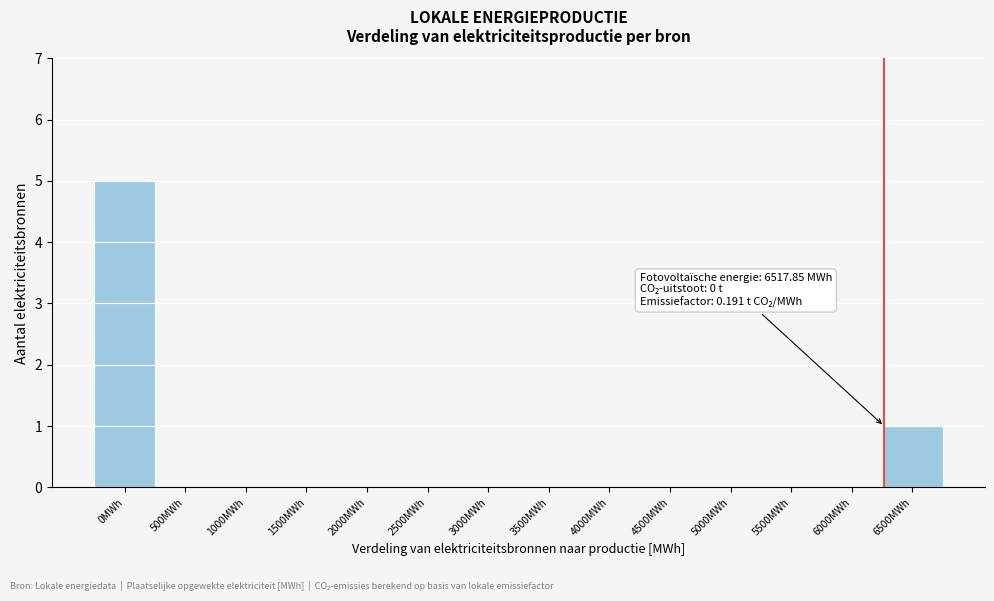

Reading left to right, transcribe all the data shown in this chart.

0MWh=5	500MWh=0	1000MWh=0	1500MWh=0	2000MWh=0	2500MWh=0	3000MWh=0	3500MWh=0	4000MWh=0	4500MWh=0	5000MWh=0	5500MWh=0	6000MWh=0	6500MWh=1